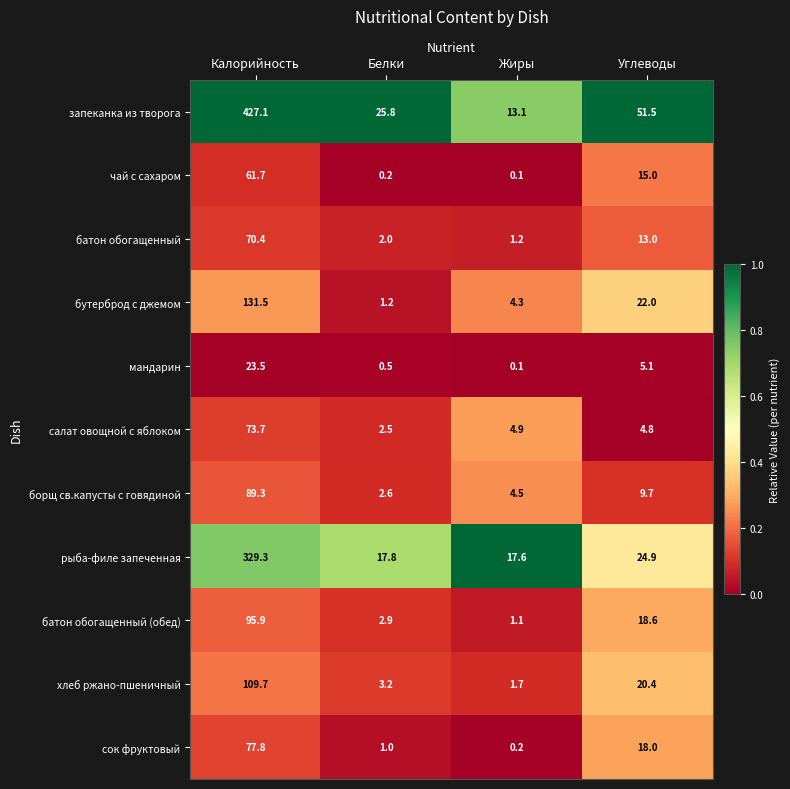

What is the total value across all series at Жиры?

48.8